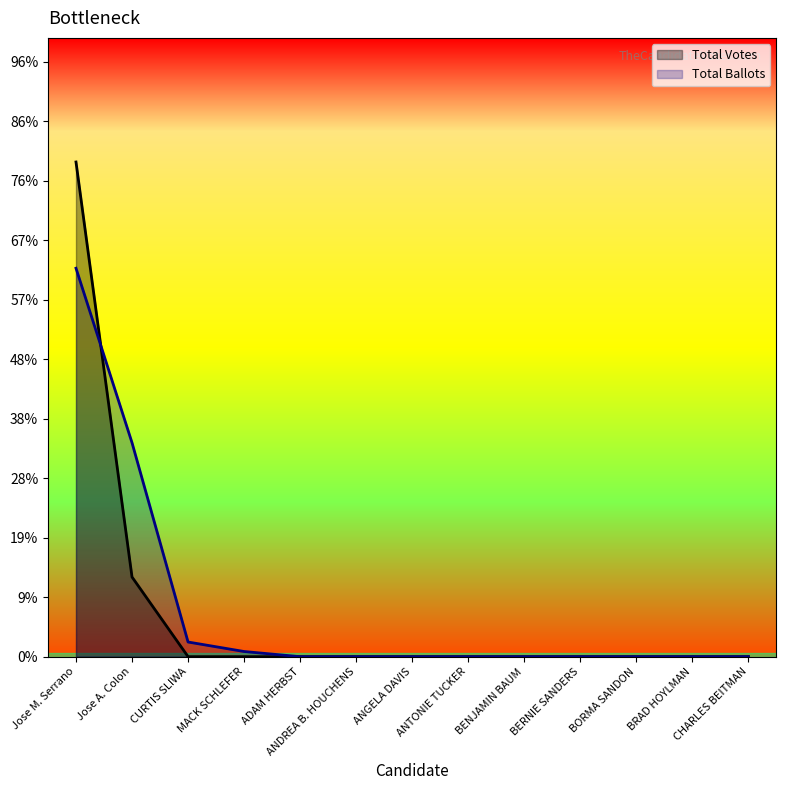

What are all the series names shown in the legend?

Total Votes, Total Ballots